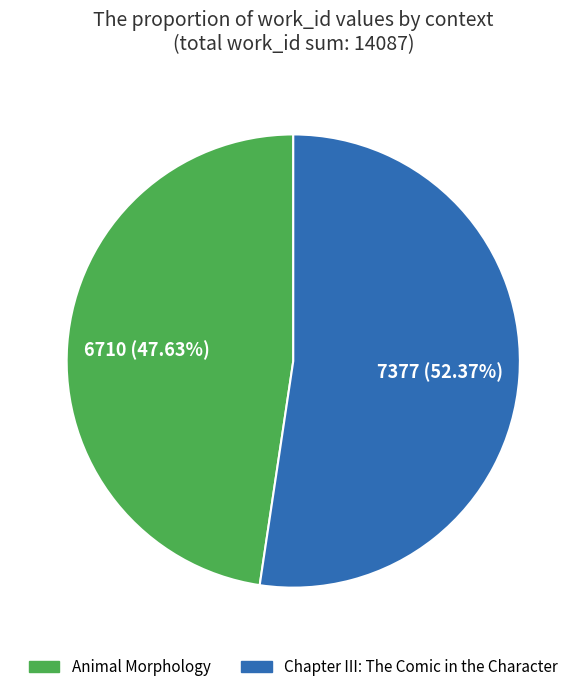

To the nearest percent, what is the difference between the largest and smallest slice percentages?

5%